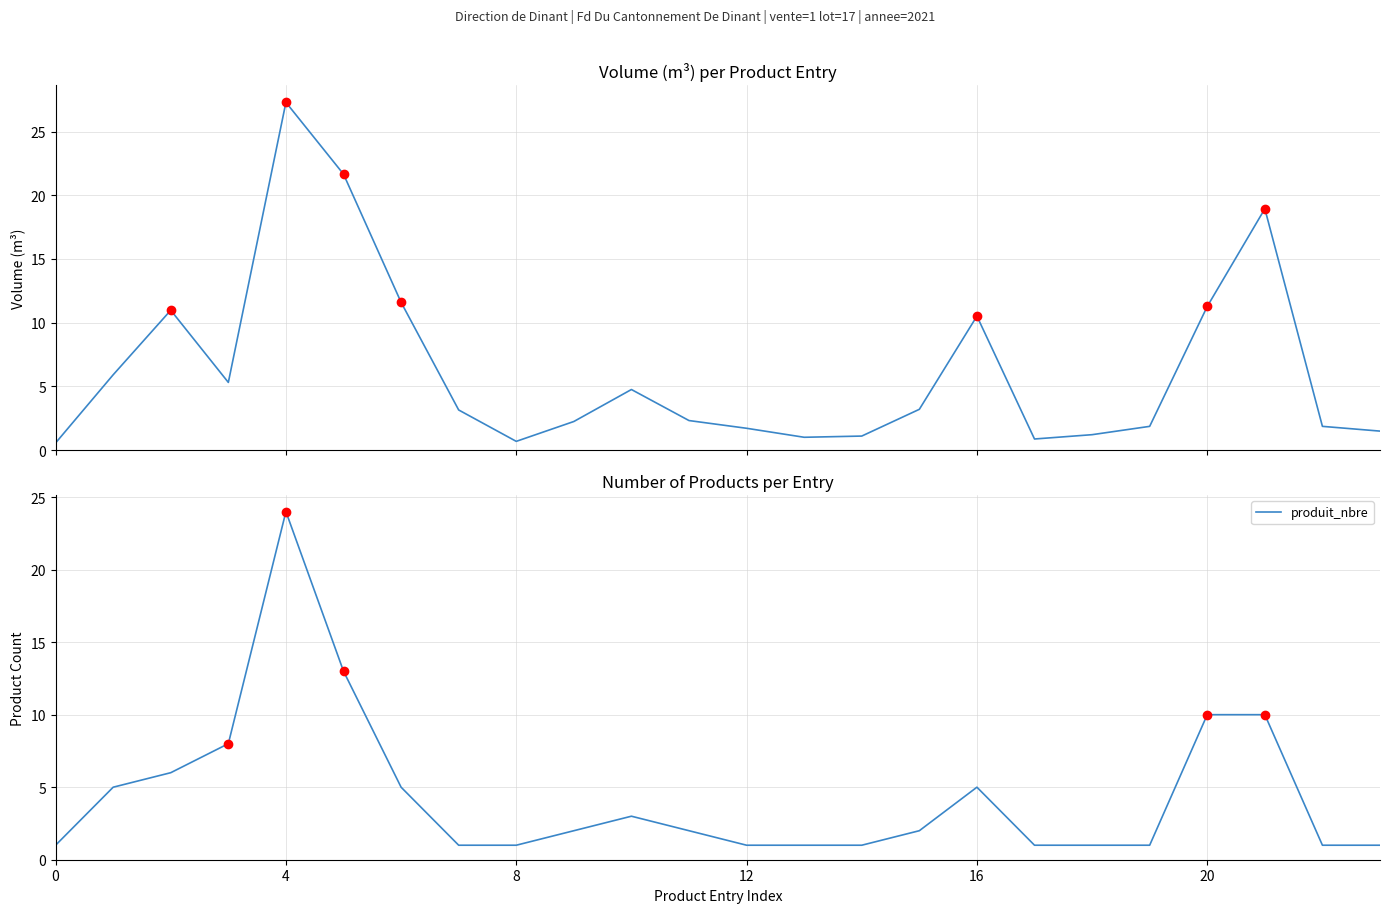

The produit_nbre series shows 1 at 0. True or false?

True